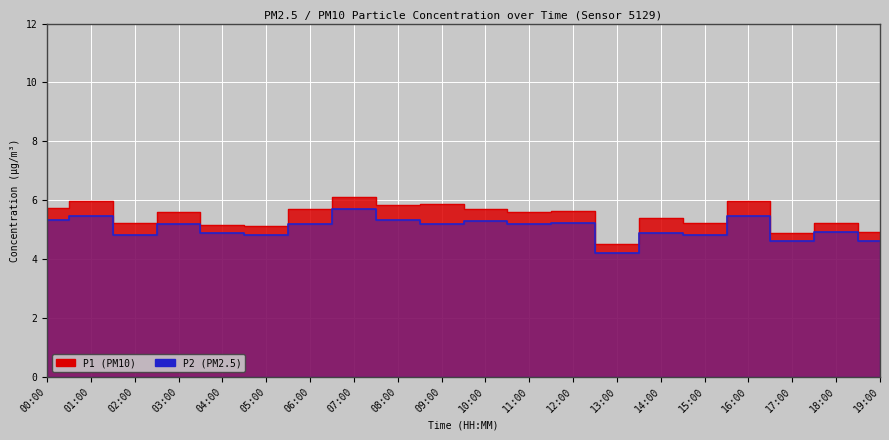

How many distinct data groups are displayed?

2